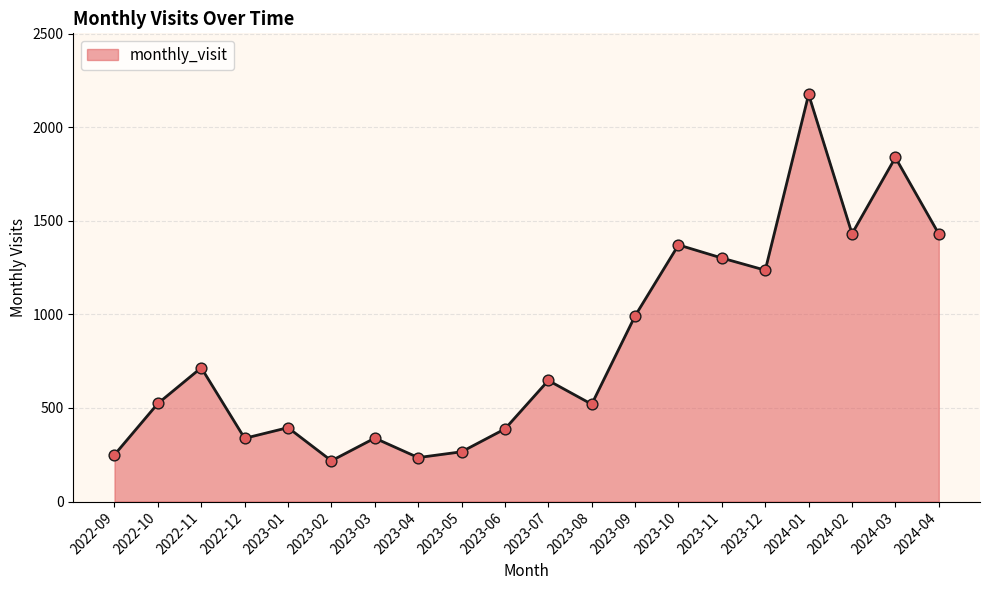

Approximately how many times larger is the value at 2023-07 compared to 2024-01?

0.3